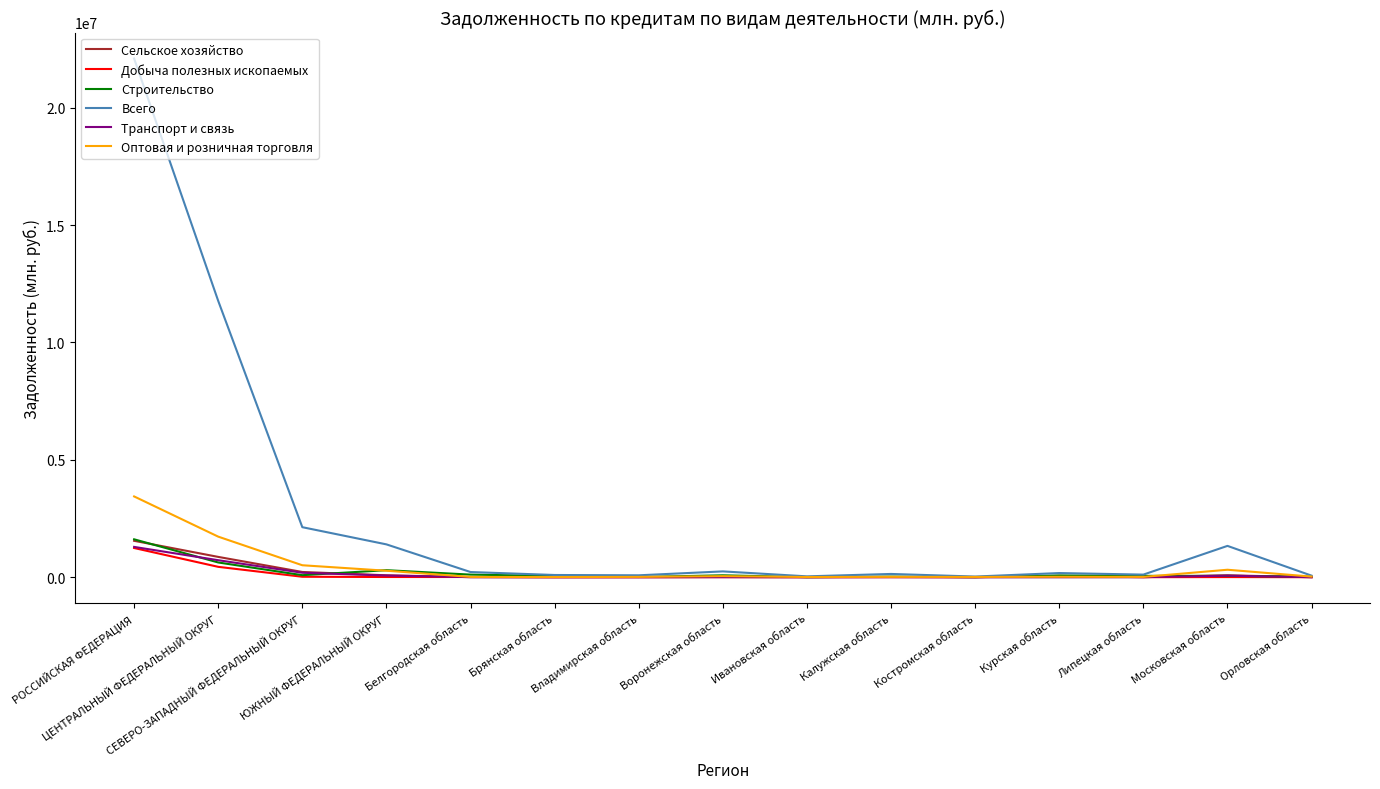

Which series has the widest spread of values?

Всего